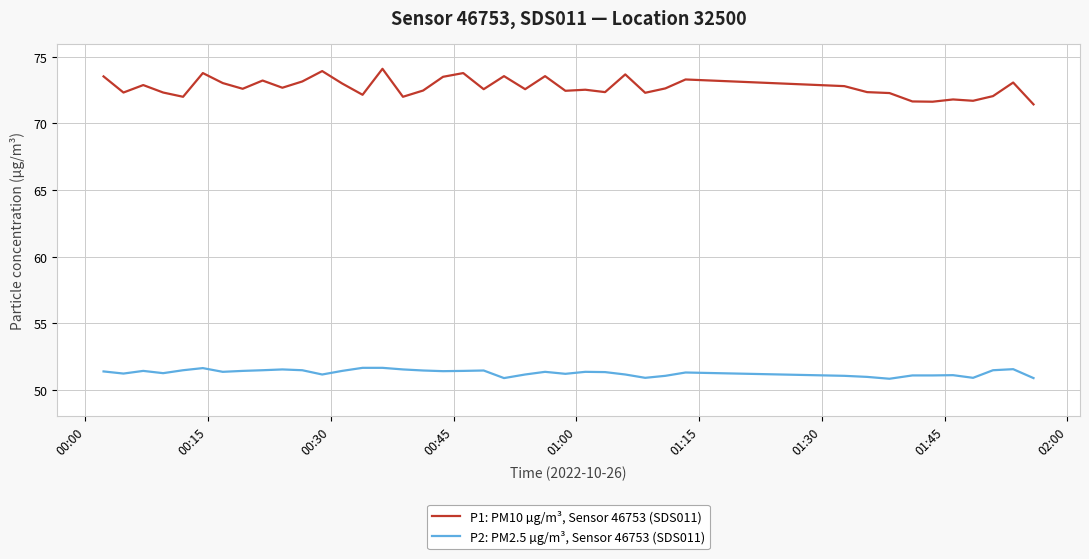

List the series in order of their overall mean, lowest first.

P2: PM2.5 µg/m³, Sensor 46753 (SDS011), P1: PM10 µg/m³, Sensor 46753 (SDS011)